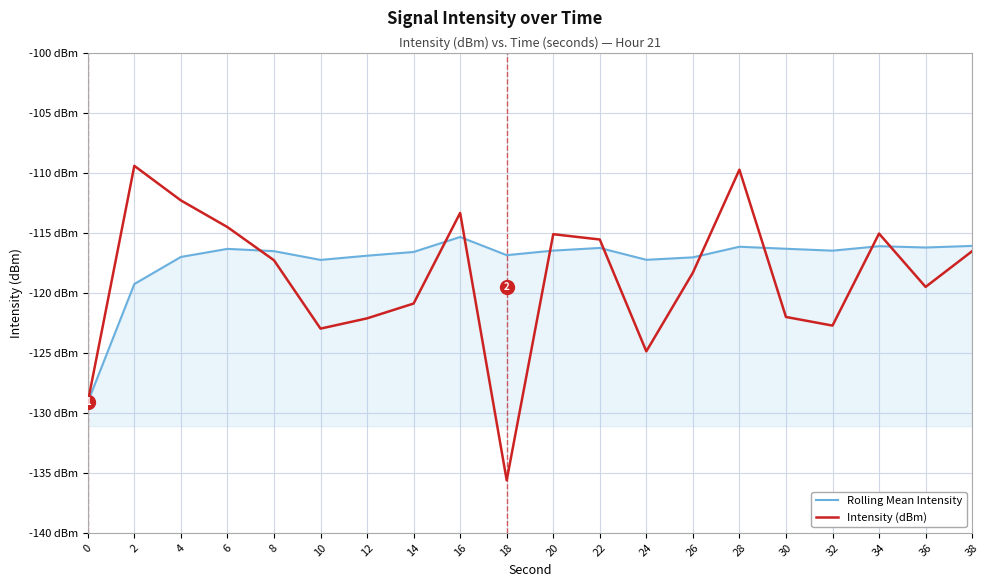

Which has a higher value, 12 or 10?

12